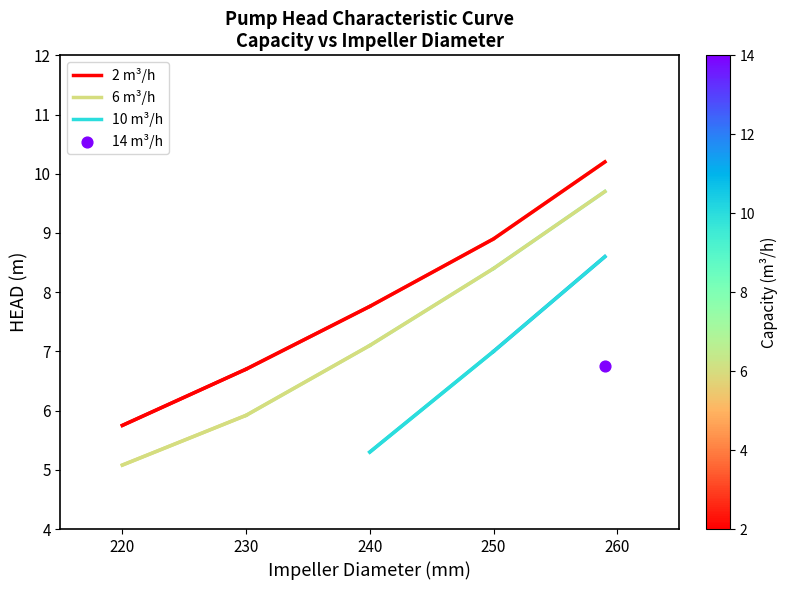

What is the maximum value for 2 m³/h?

10.2